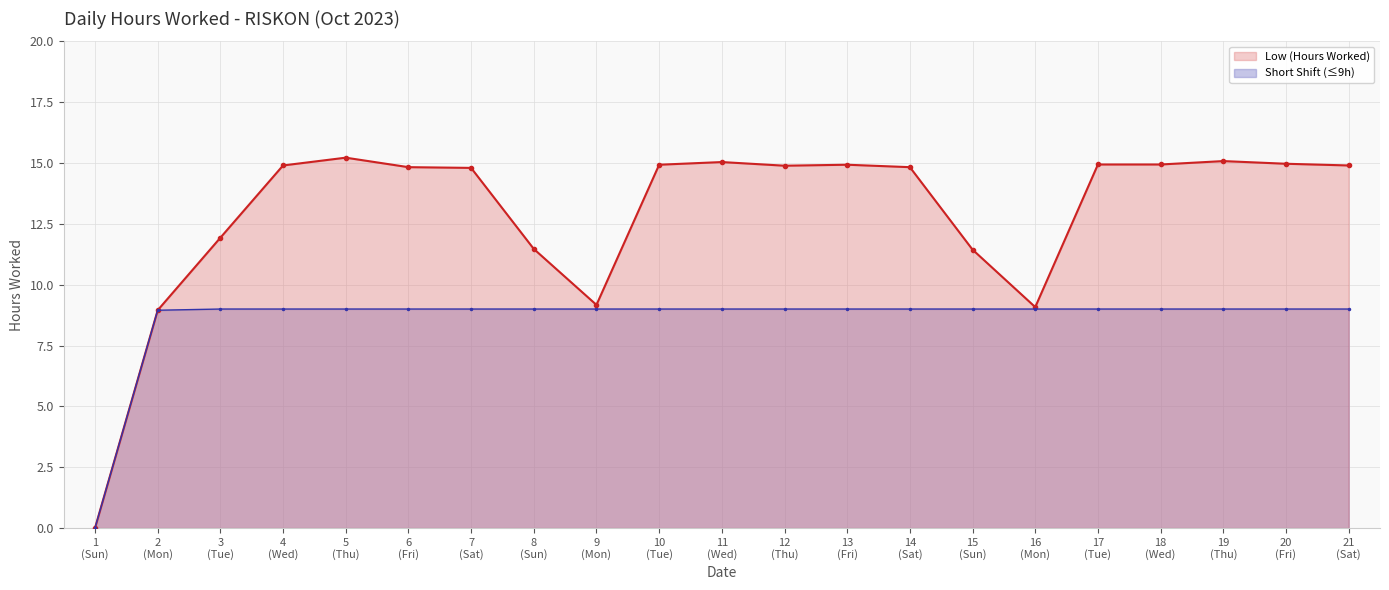

Reading left to right, extract all data points from this chart.

Low (Hours Worked): 0.0	8.9	11.9	14.9	15.2	14.8	14.8	11.5	9.2	14.9	15.0	14.9	14.9	14.8	11.4	9.1	14.9	14.9	15.1	15.0	14.9
Short Shift (≤9h): 0.0	8.9	9.0	9.0	9.0	9.0	9.0	9.0	9.0	9.0	9.0	9.0	9.0	9.0	9.0	9.0	9.0	9.0	9.0	9.0	9.0